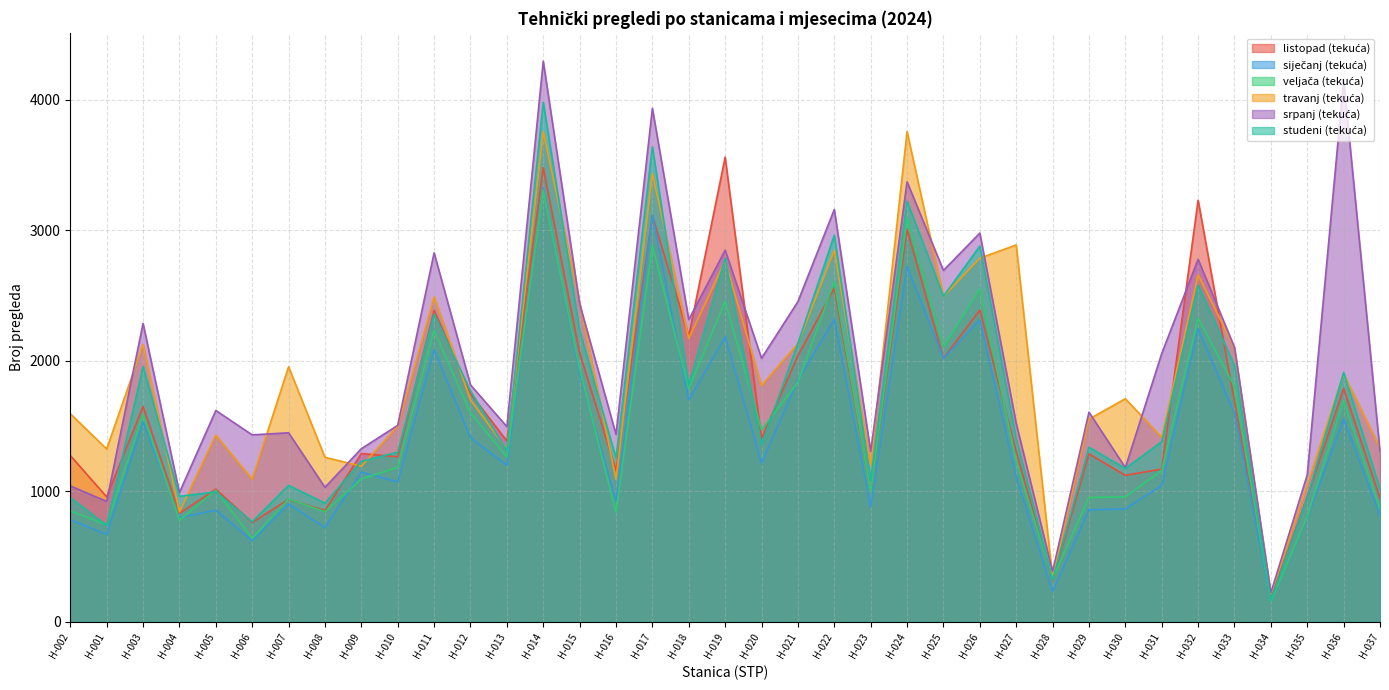

Reading left to right, extract all data points from this chart.

listopad (tekuća): 1274	957	1649	831	1016	761	938	852	1289	1264	2386	1748	1385	3479	2060	1161	3111	2189	3560	1405	2039	2557	999	3006	2018	2388	1305	316	1286	1122	1170	3230	1687	179	958	1787	948
siječanj (tekuća): 780	669	1531	798	855	621	901	722	1146	1072	2085	1410	1199	3323	1903	922	3116	1700	2183	1215	1851	2317	880	2721	2018	2313	1109	231	858	865	1044	2244	1598	157	798	1554	815
veljača (tekuća): 849	743	1588	778	1008	638	941	843	1094	1183	2231	1600	1263	3306	1937	840	2883	1786	2454	1471	1834	2608	996	3091	2106	2551	1230	328	952	957	1159	2326	1803	156	806	1695	864
travanj (tekuća): 1594	1324	2124	841	1430	1092	1954	1260	1192	1498	2489	1701	1321	3755	2450	1092	3434	2171	2765	1809	2132	2846	1204	3756	2492	2786	2887	339	1552	1709	1413	2658	2097	214	1049	1899	1331
srpanj (tekuća): 1041	922	2286	990	1619	1432	1448	1030	1326	1505	2827	1815	1495	4295	2437	1436	3934	2315	2847	2019	2453	3159	1305	3371	2692	2978	1520	385	1606	1181	2055	2777	2103	222	1126	4150	1307
studeni (tekuća): 951	738	1955	961	995	767	1045	909	1229	1299	2357	1769	1309	3980	2231	1254	3639	1813	2785	1356	2133	2962	1081	3223	2494	2878	1399	321	1337	1175	1379	2580	1964	166	952	1911	1016